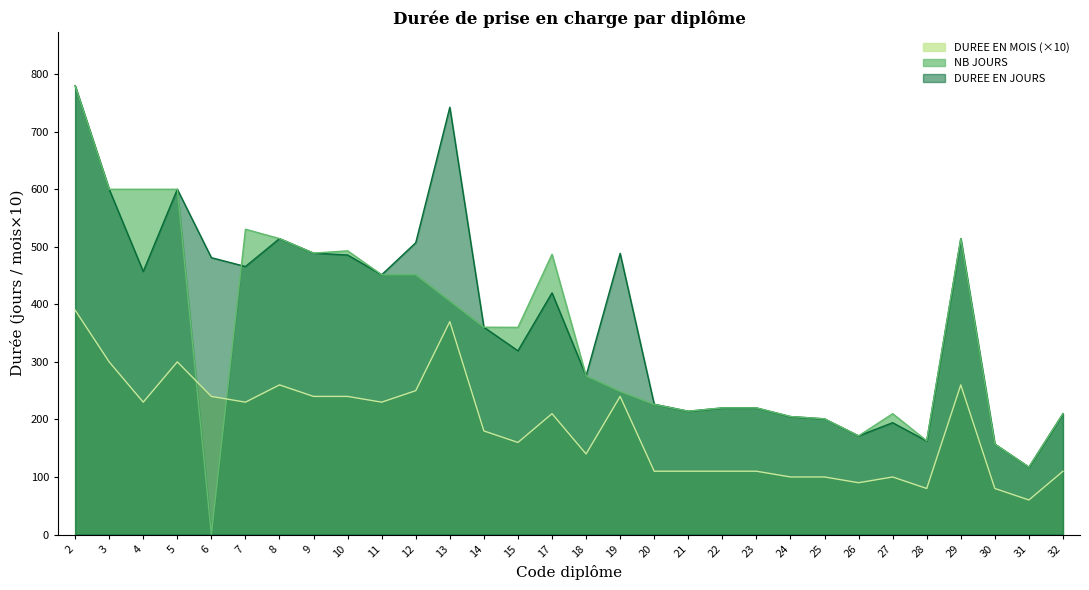

True or false: DUREE EN MOIS (scaled) and DUREE EN JOURS cross at least once.

False